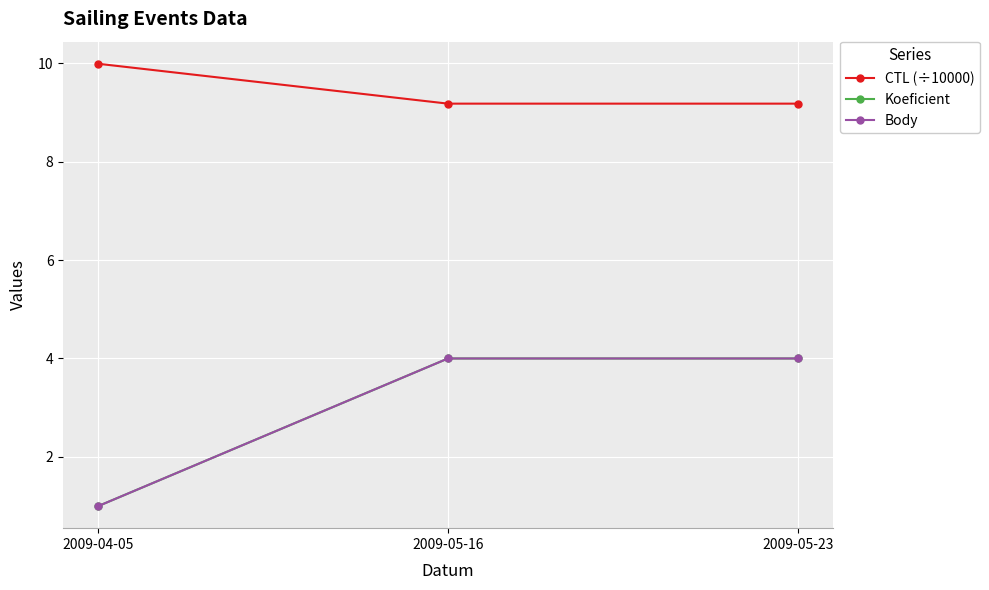

Which series changed the most between 2009-04-05 and 2009-05-16?

Koeficient